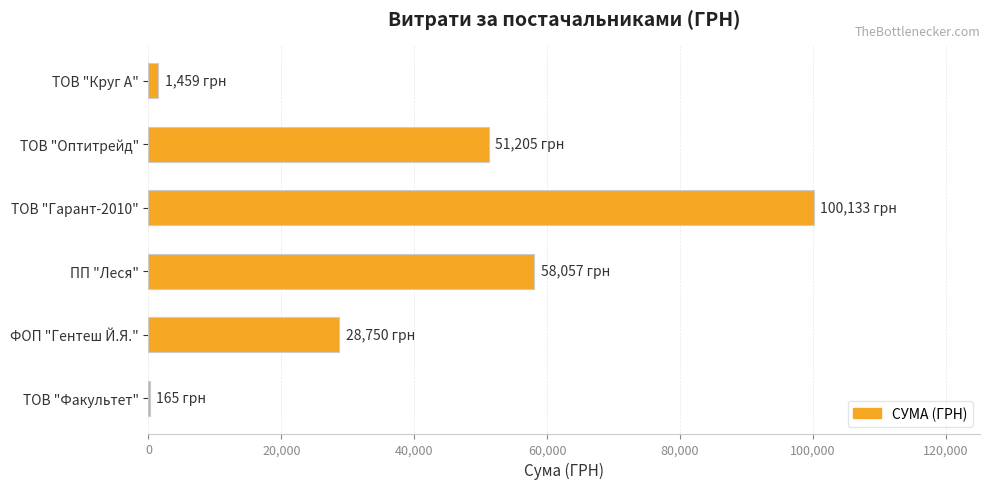

What is the sum of the values at ТОВ "Оптитрейд" and ПП "Леся"?

109261.9